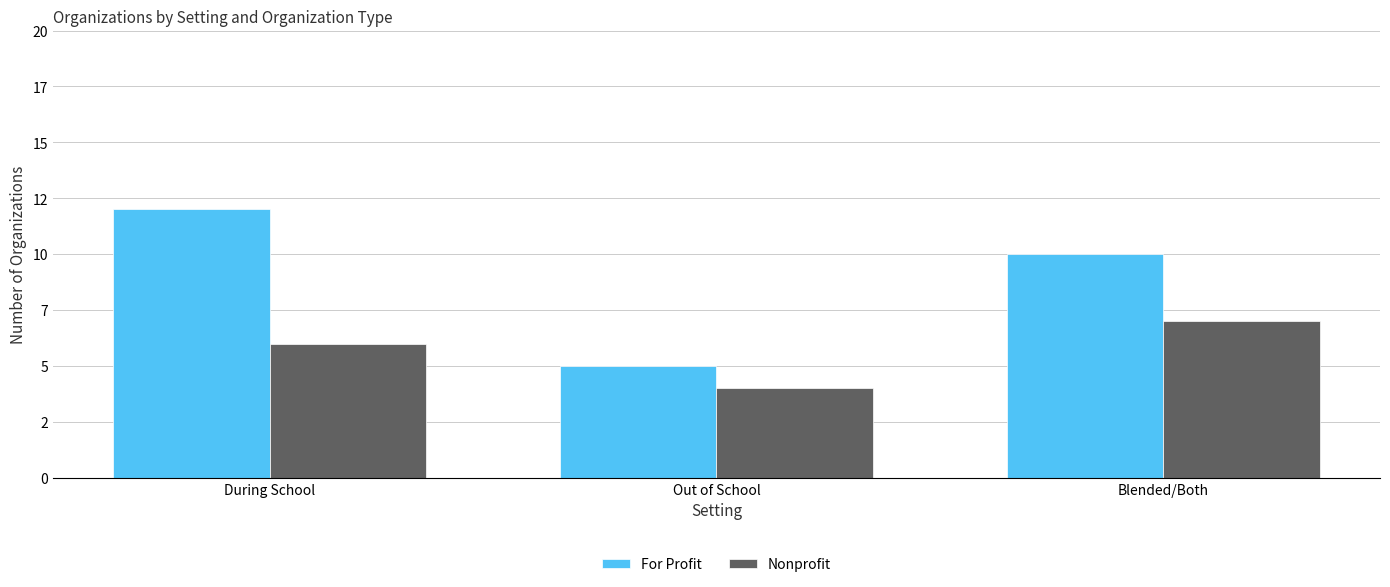

Which series has the largest total across all categories?

For Profit